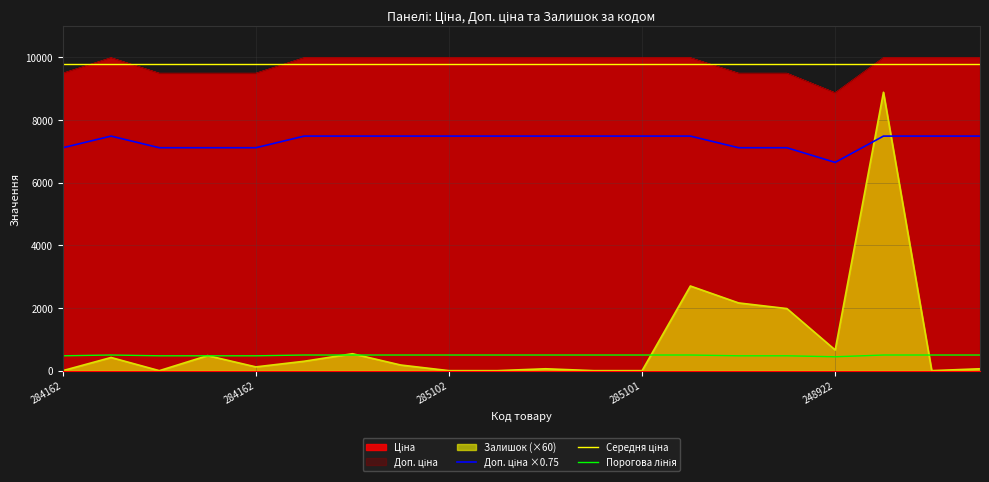

At which category does Залишок reach its first local valley?

284162246